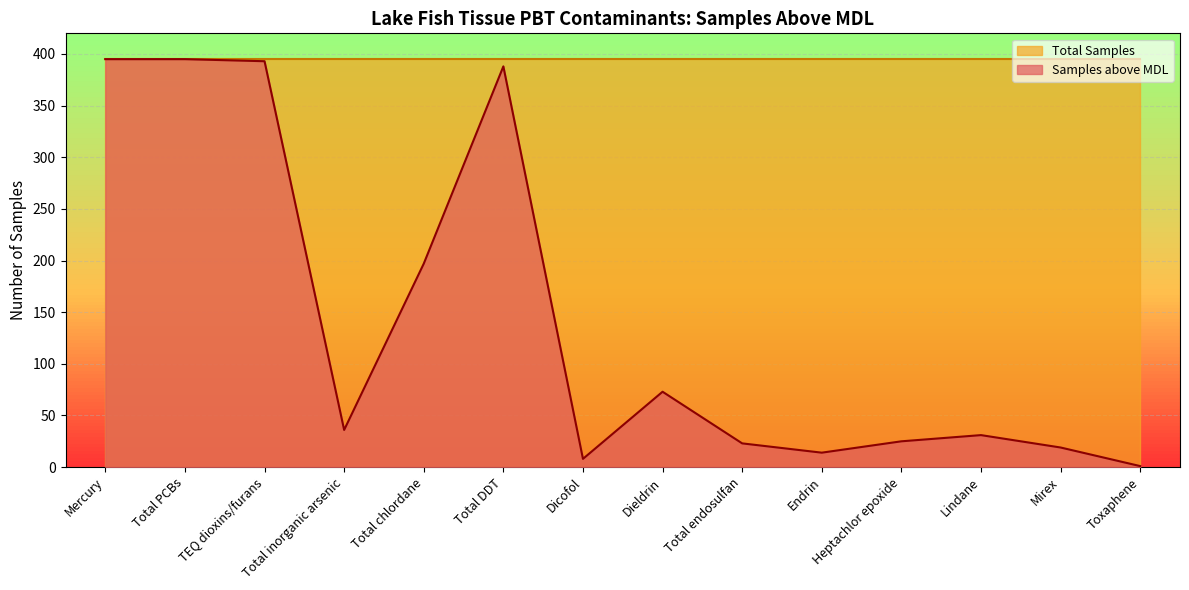

Between Heptachlor epoxide and Total endosulfan, which is larger?

Heptachlor epoxide